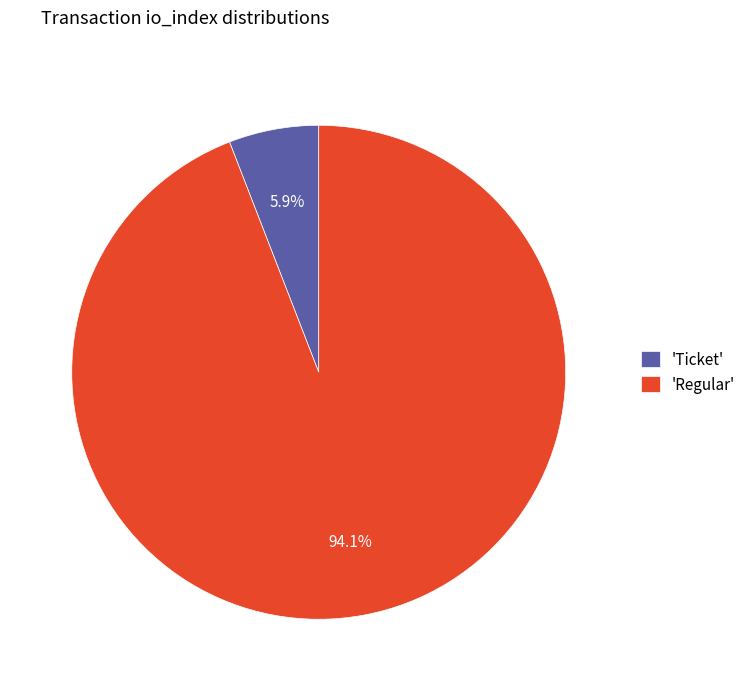

Combined, what portion of the pie is 'Regular' and 'Ticket'?

100.0%